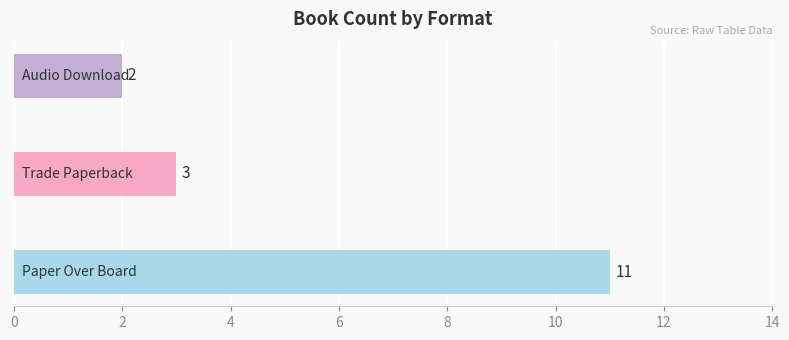

How many values are between 2 and 11?

3